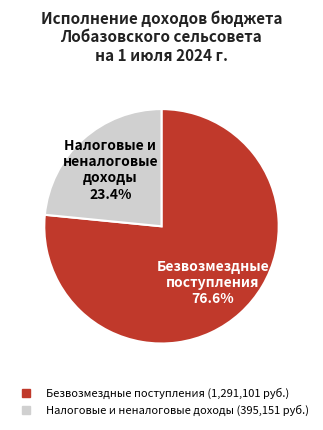

Is there any slice that represents more than half of the pie?

Yes